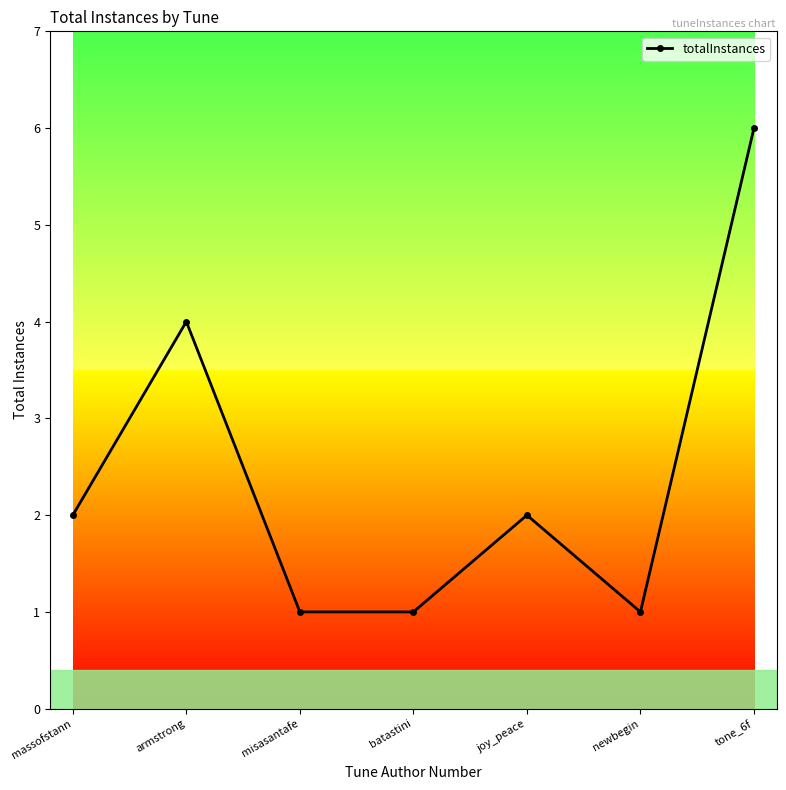

What is the change in value from newbegin to tone_6f?

+5